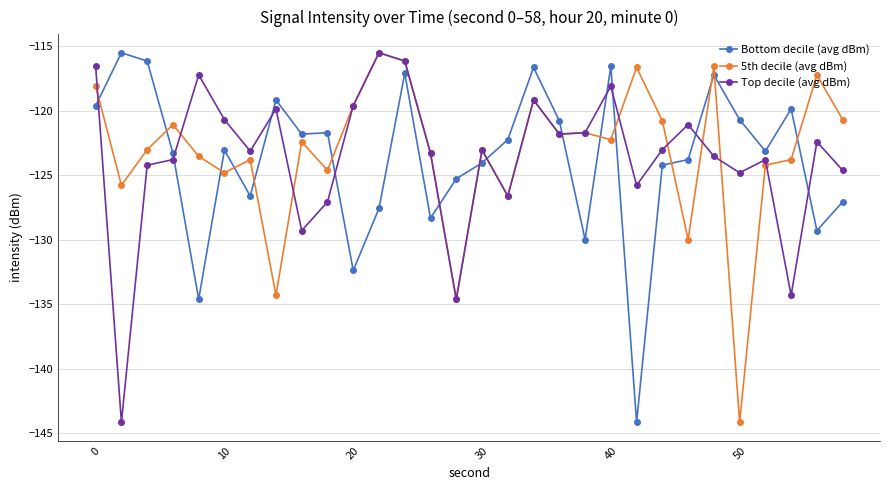

True or false: Top decile (avg dBm) and 5th decile (avg dBm) cross at least once.

True